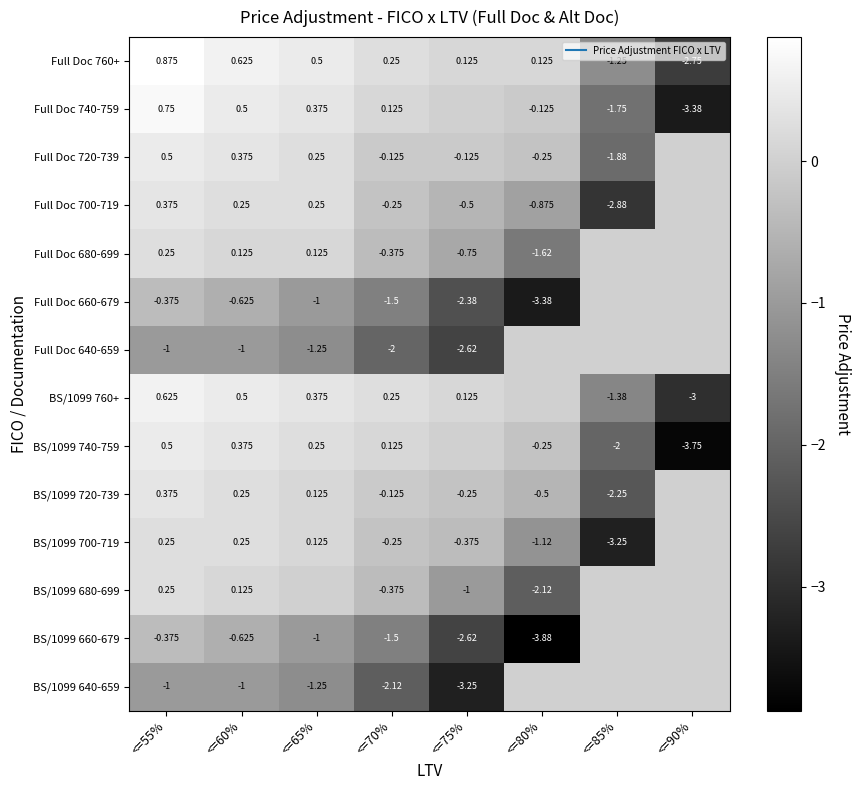

Which series has the largest range (max minus min)?

BS/1099 740-759